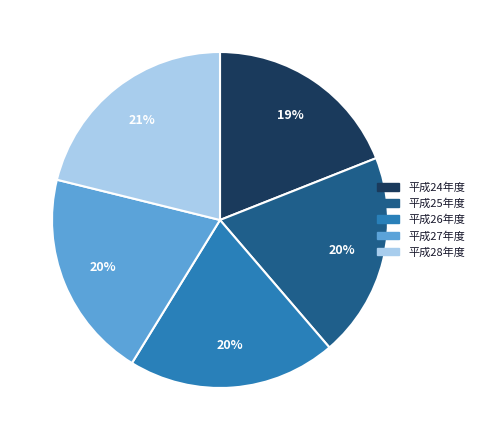

Do 平成25年度 and 平成27年度 together represent more than half of the pie?

No